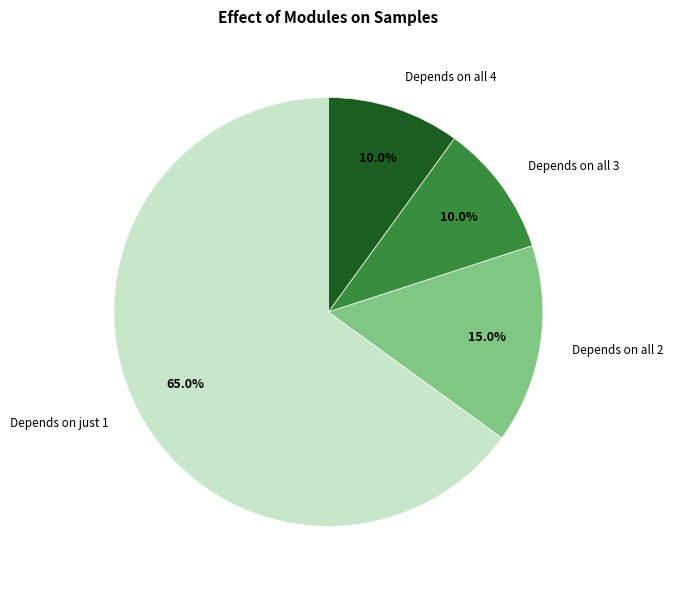

Which category has the biggest portion of the pie?

Depends on just 1